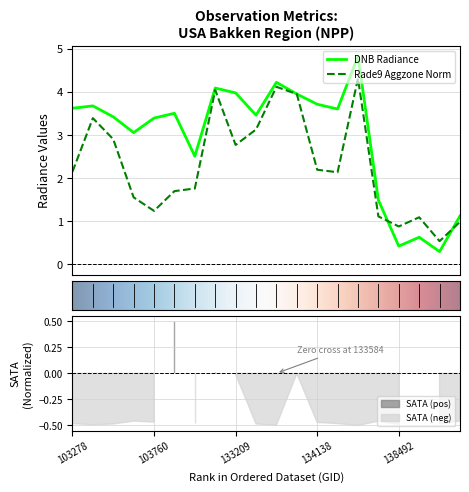

What value does the rade9_aggzone_norm series have at 103278?

2.1